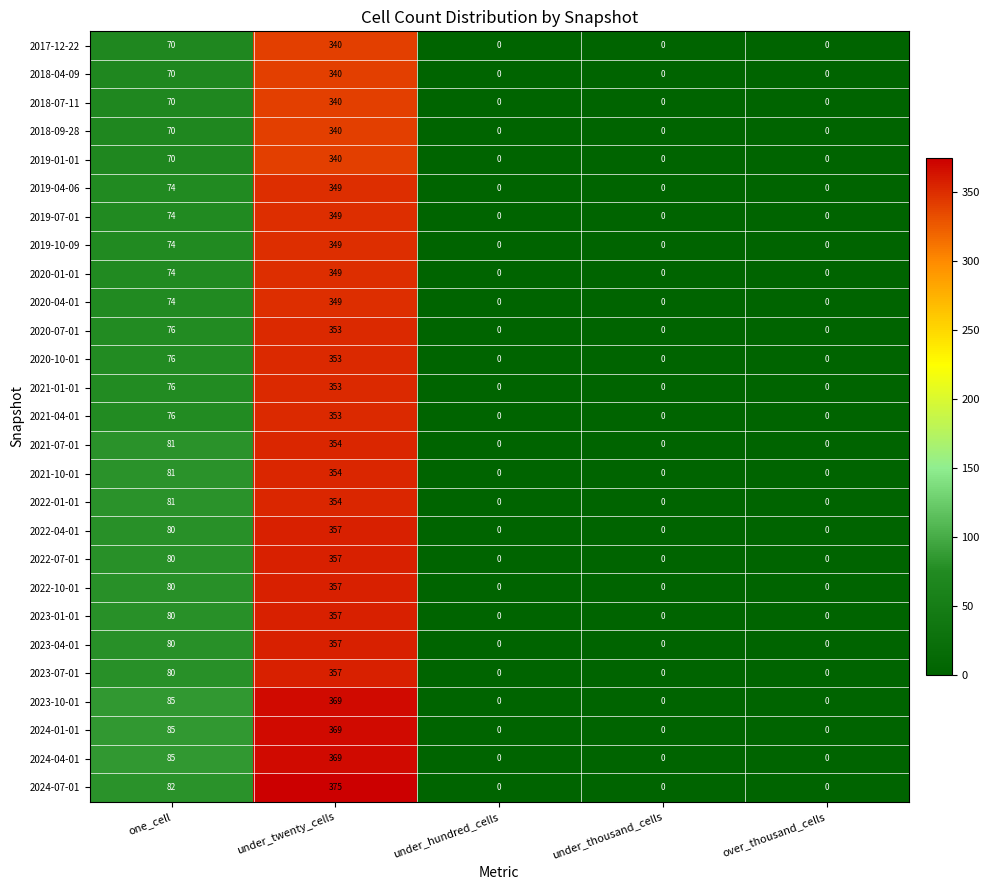

Which series has the widest spread of values?

2024-07-01